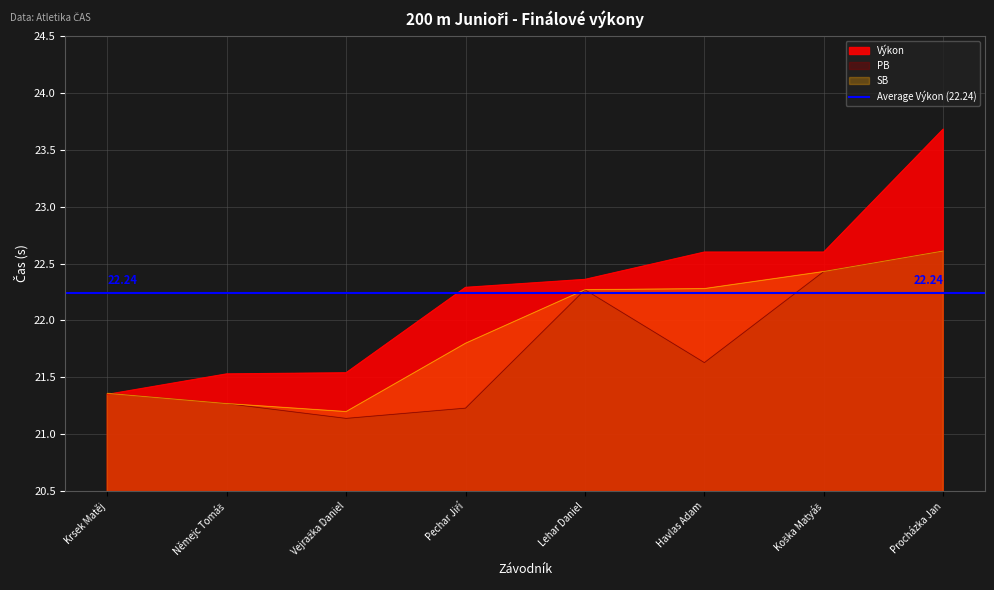

What is the label of the 5th point from the left?

Lehar Daniel